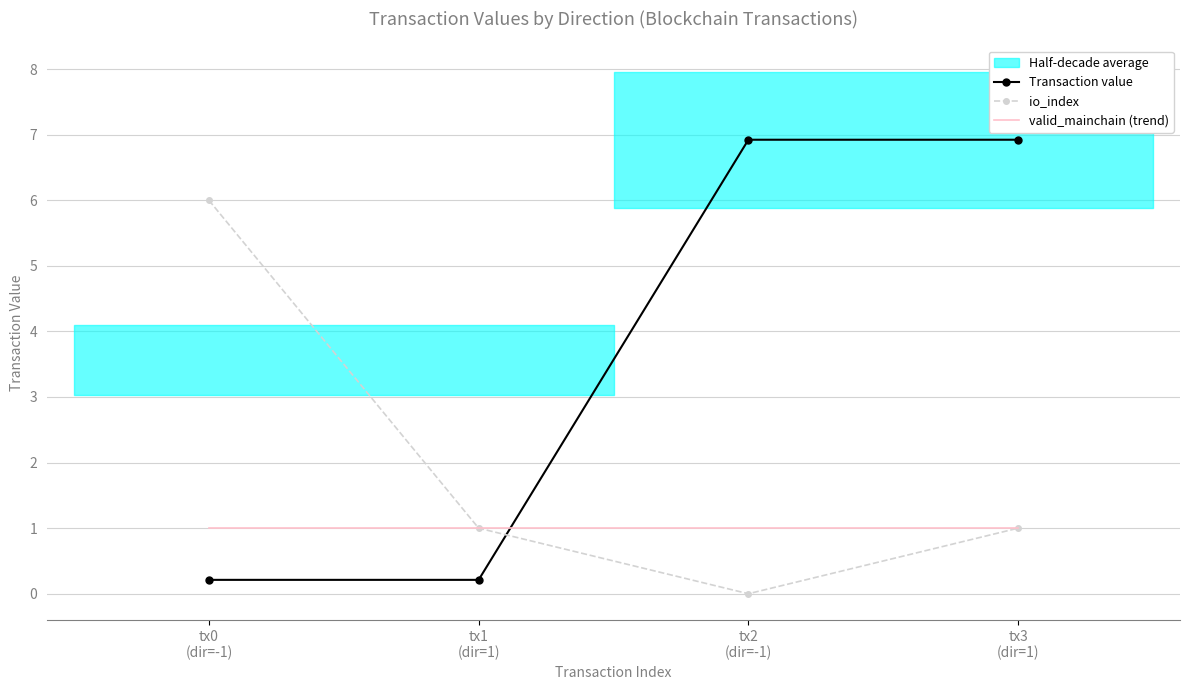

Which series has the largest total across all categories?

Transaction value